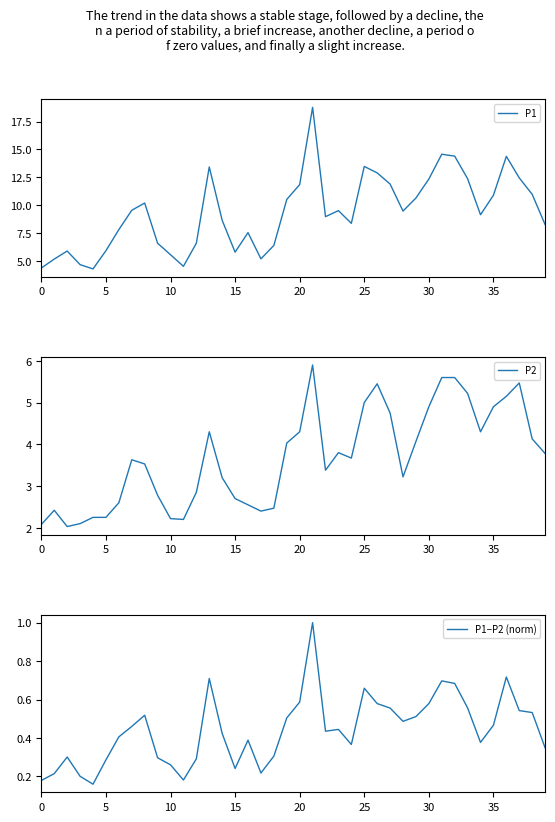

Between 16 and 19, which is larger?

19